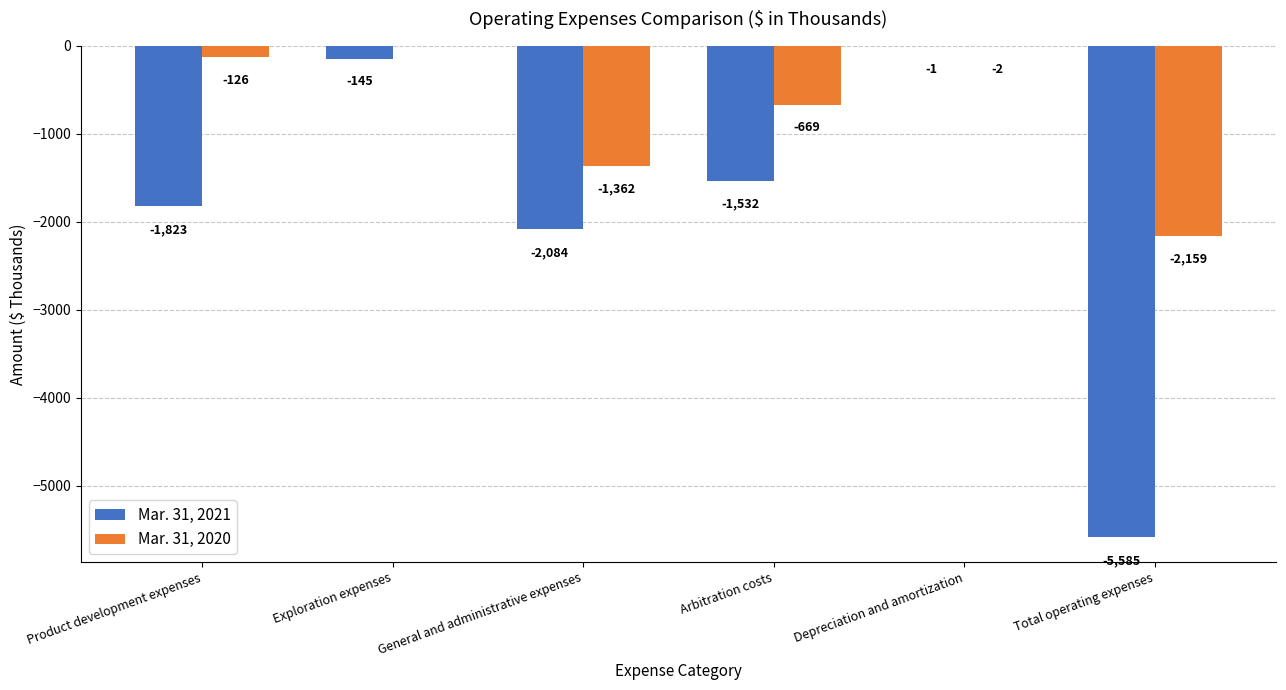

What is the sum of the Mar. 31, 2020 values at Total operating expenses and Depreciation and amortization?

-2161